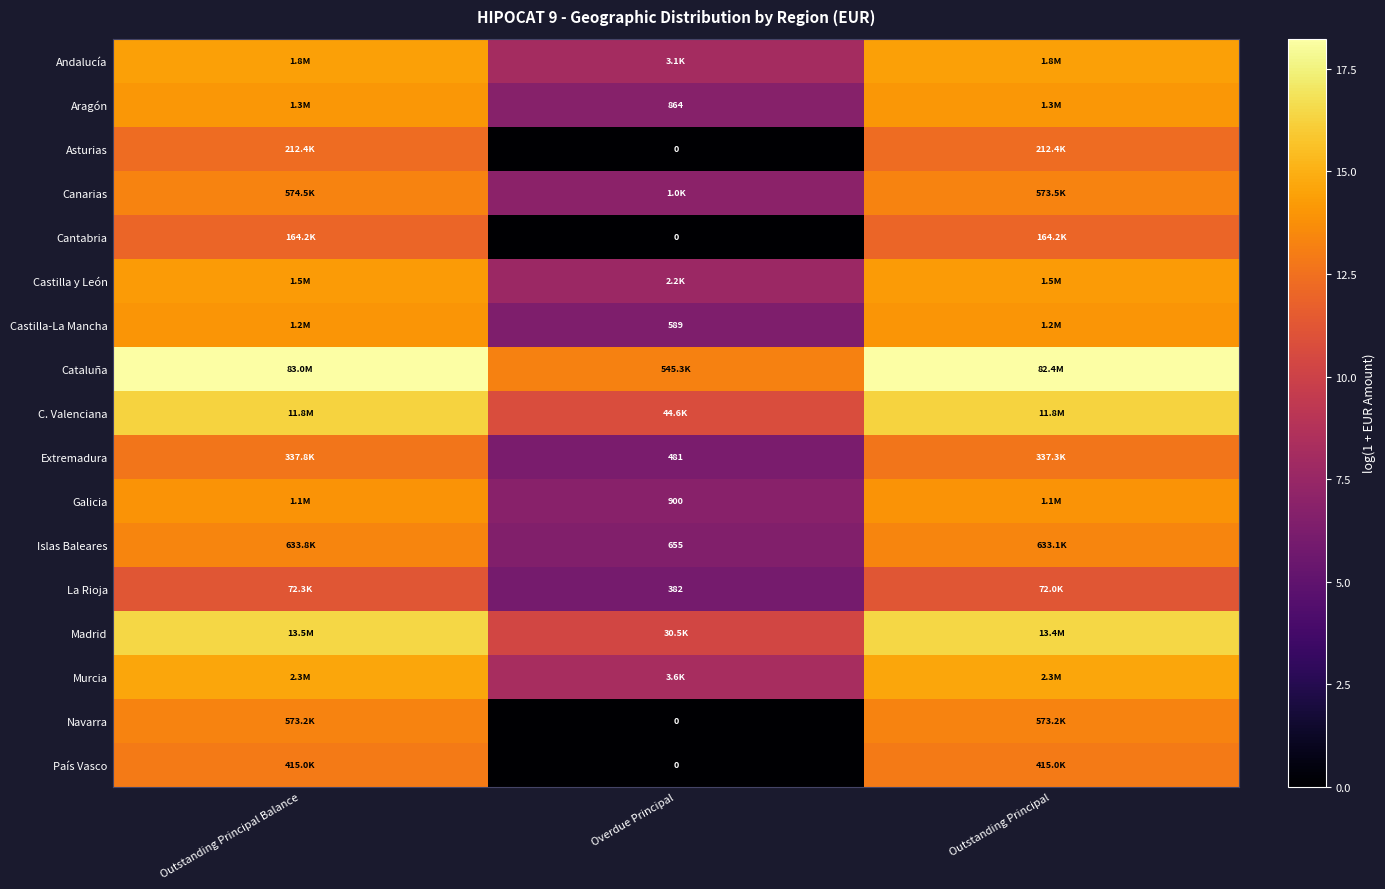

Between Overdue Principal and Outstanding Principal Balance, which is larger?

Outstanding Principal Balance